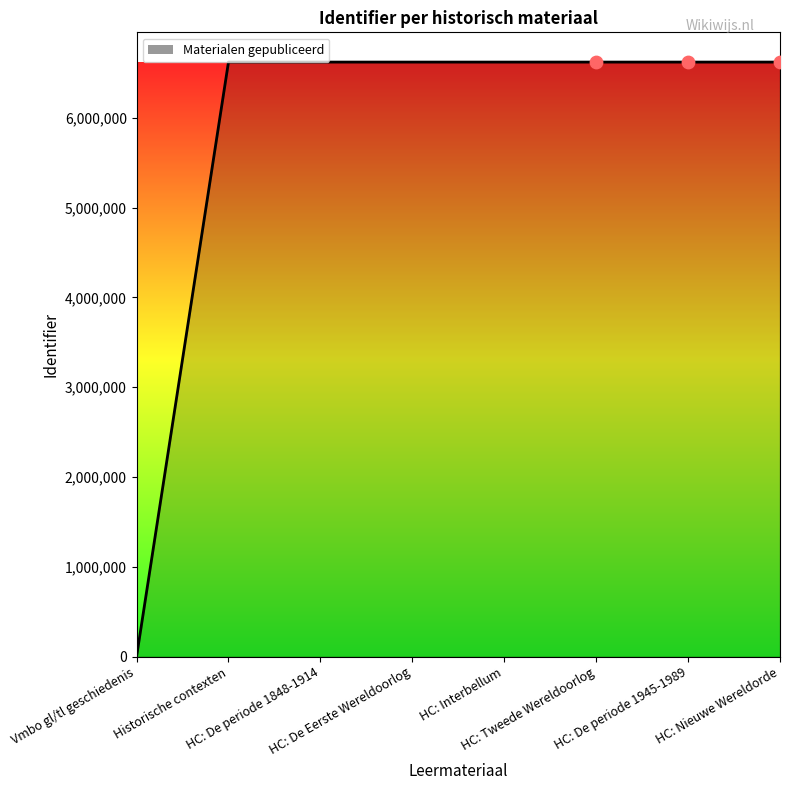

Which has a higher value, HC: De Eerste Wereldoorlog or Vmbo gl/tl geschiedenis?

HC: De Eerste Wereldoorlog